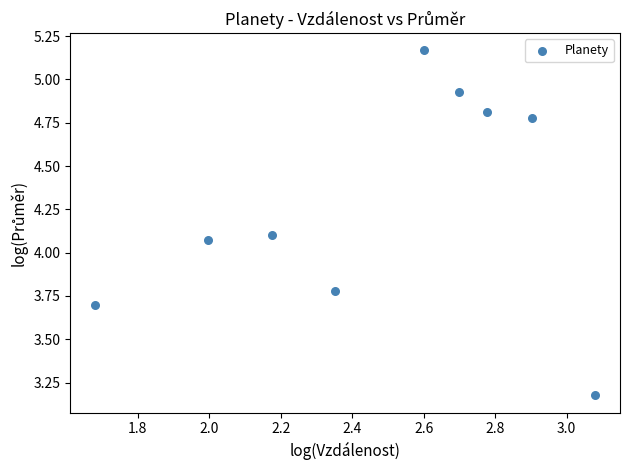

What is the average X value?

2.5